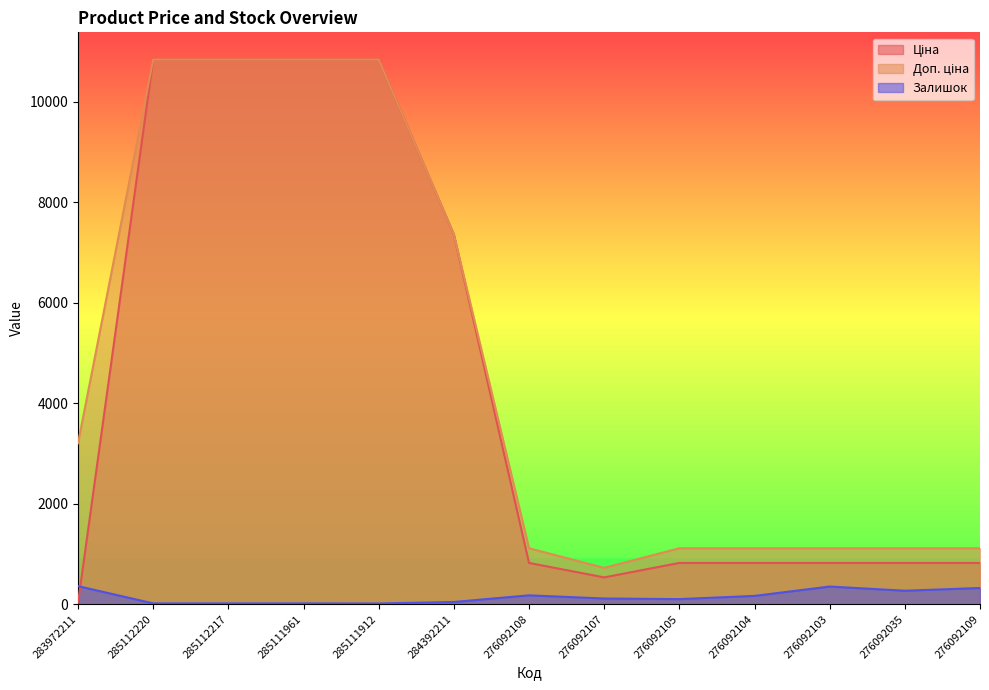

What are all the series names shown in the legend?

Ціна, Доп. ціна, Залишок